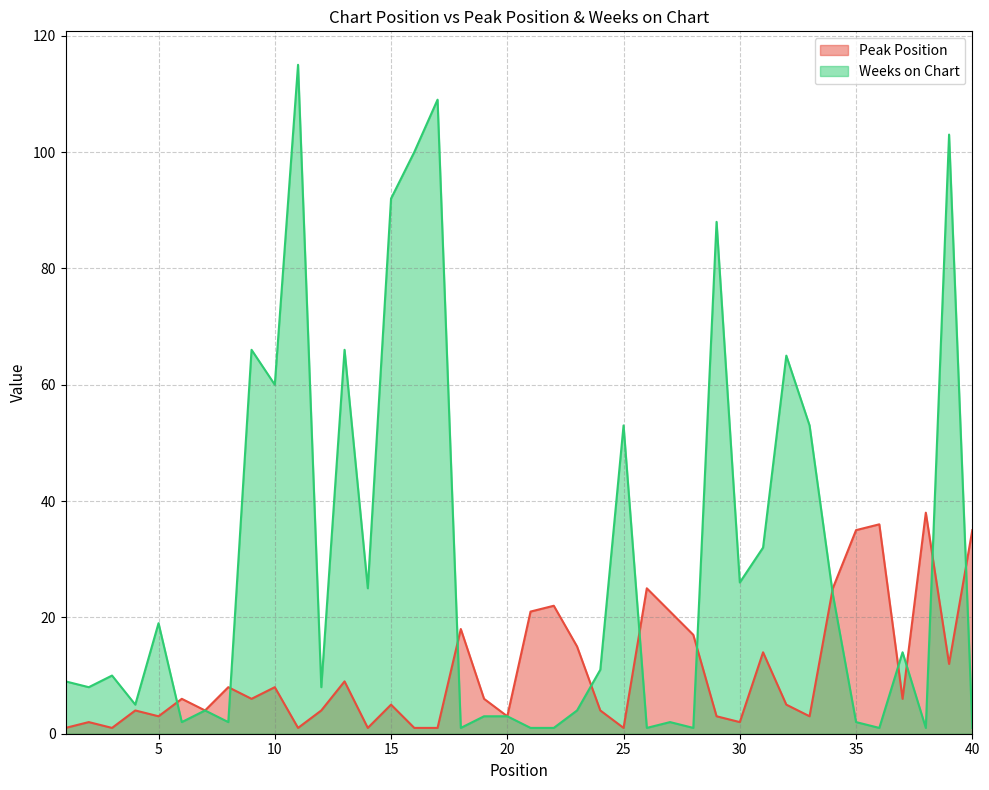

What is the sum of all Weeks on Chart values?

1191